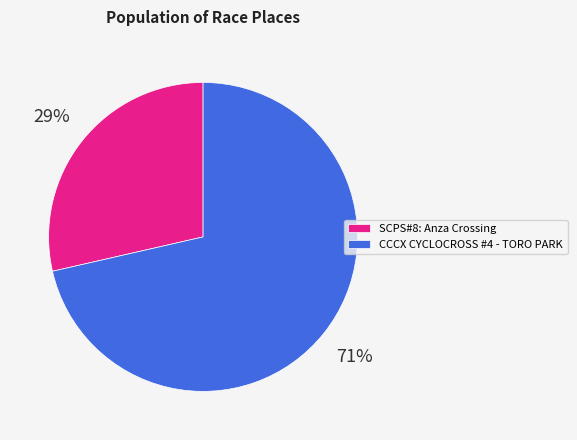

The SCPS#8: Anza Crossing slice represents 17% of the pie. True or false?

False